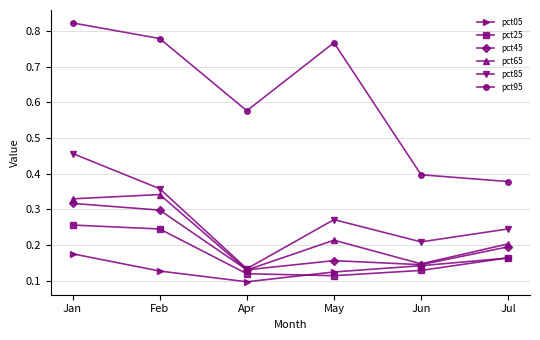

True or false: pct85 has more than 0 interior local peaks.

True